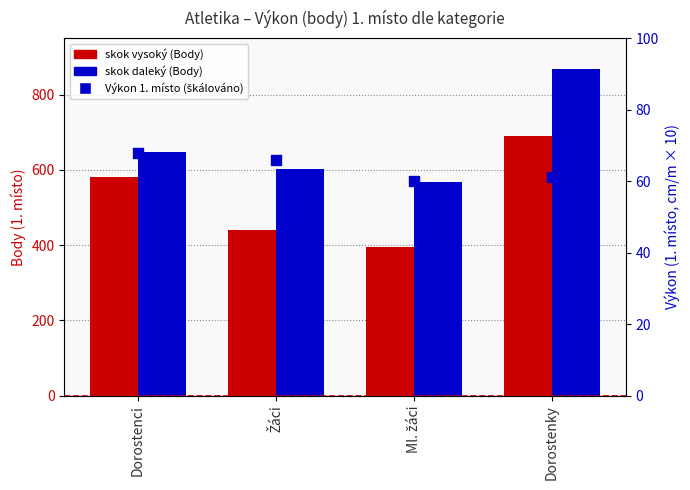

Is the value of Výkon (×scale) at Žáci greater than the value of skok vysoký at Žáci?

No